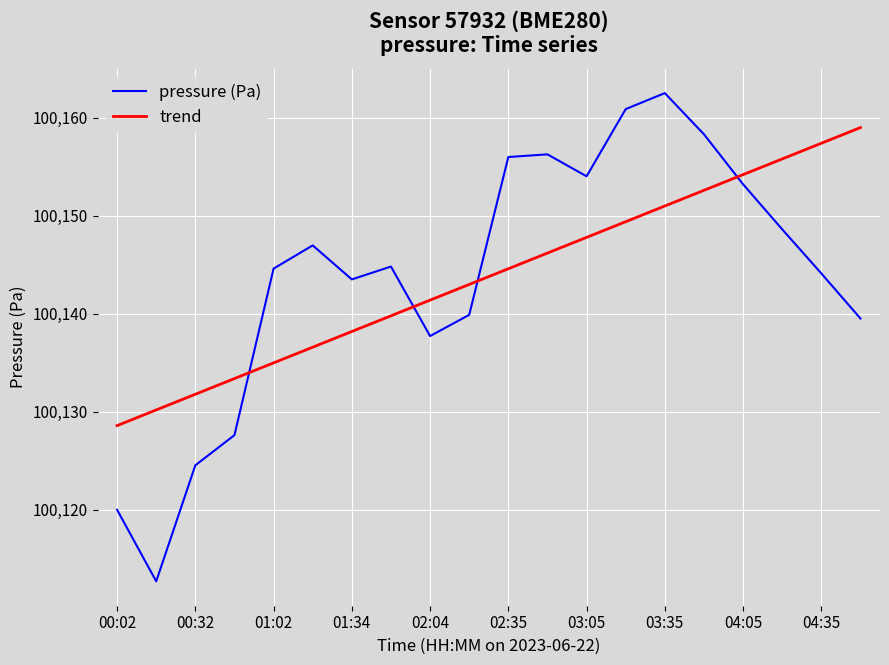

What is the difference between the maximum and minimum values in the pressure (Pa) series?

49.8